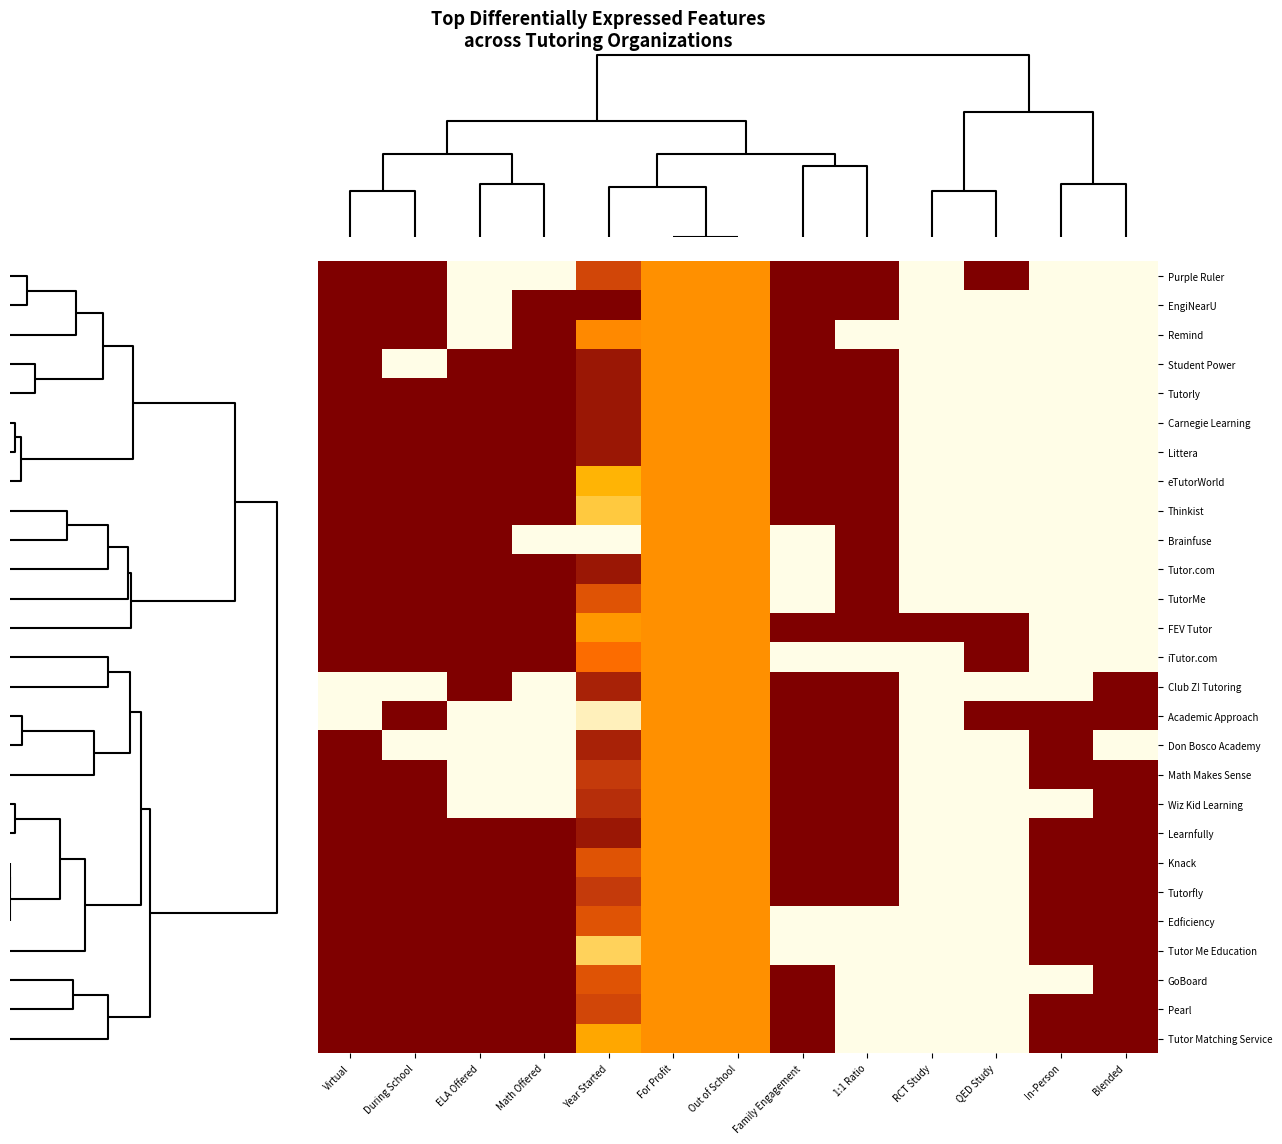

What is the spread (max minus min) of values at During School?

1.0